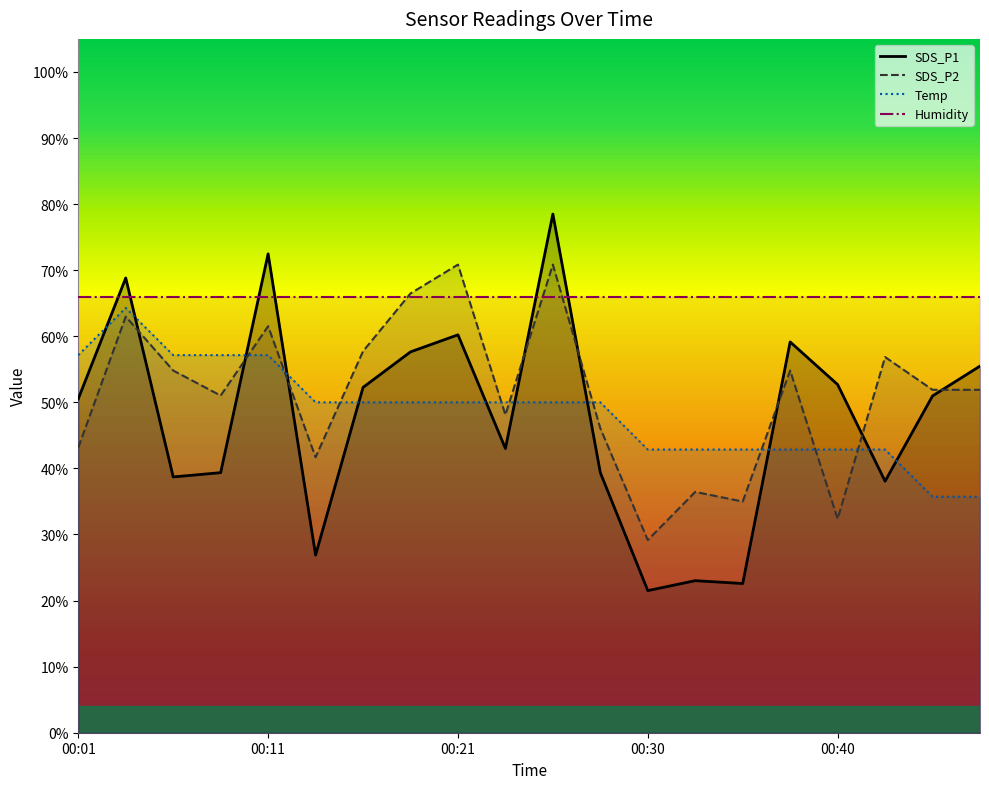

What is the difference between the maximum and minimum values in the SDS_P1 series?

57.0